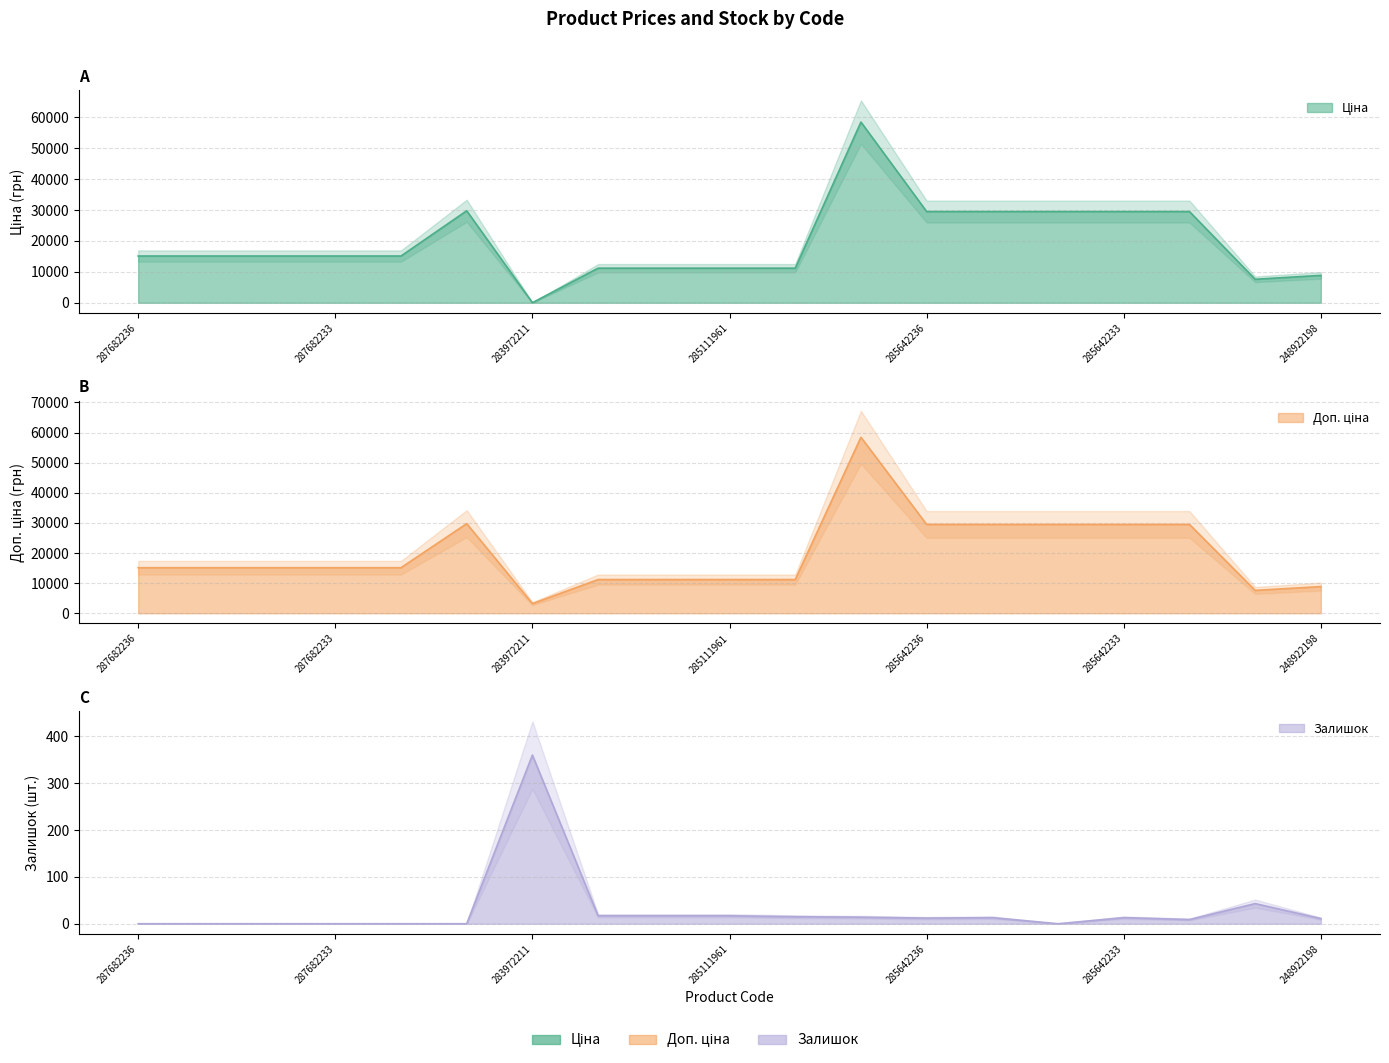

Is the value of Доп. ціна at 287682235 greater than the value of Ціна at 287682236?

No